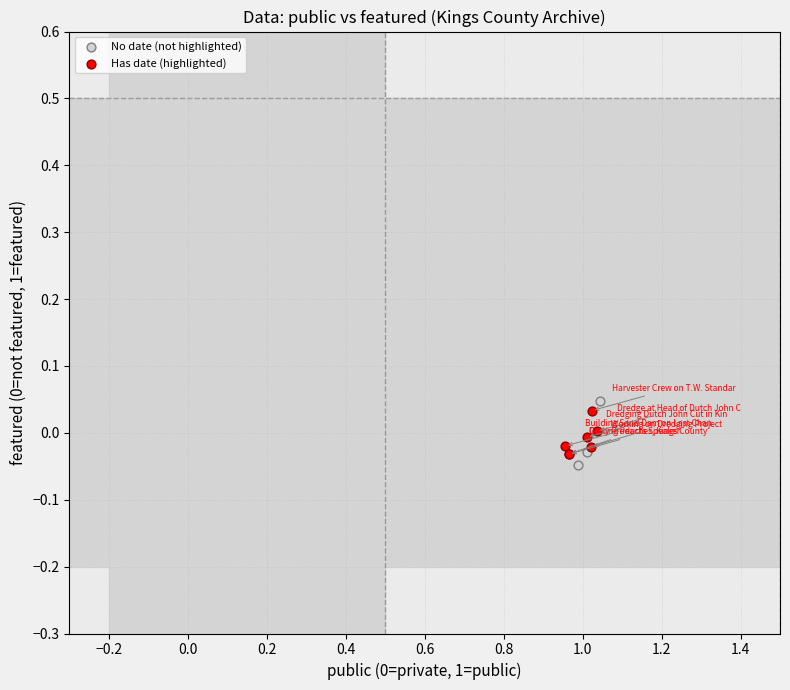

What are all the series names shown in the legend?

No date (not highlighted), Has date (highlighted)